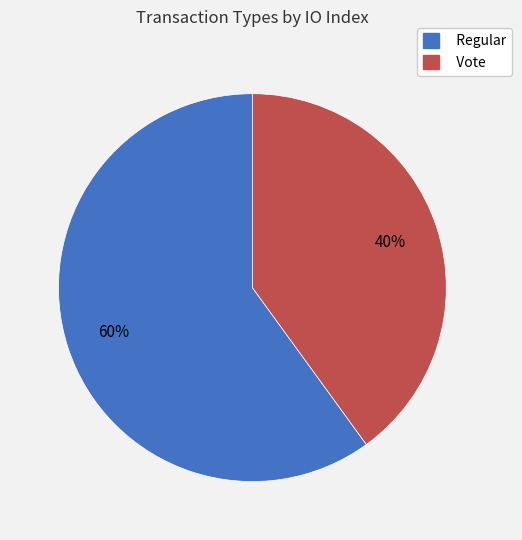

To the nearest percent, what is the difference between the Vote and Regular slice percentages?

20%